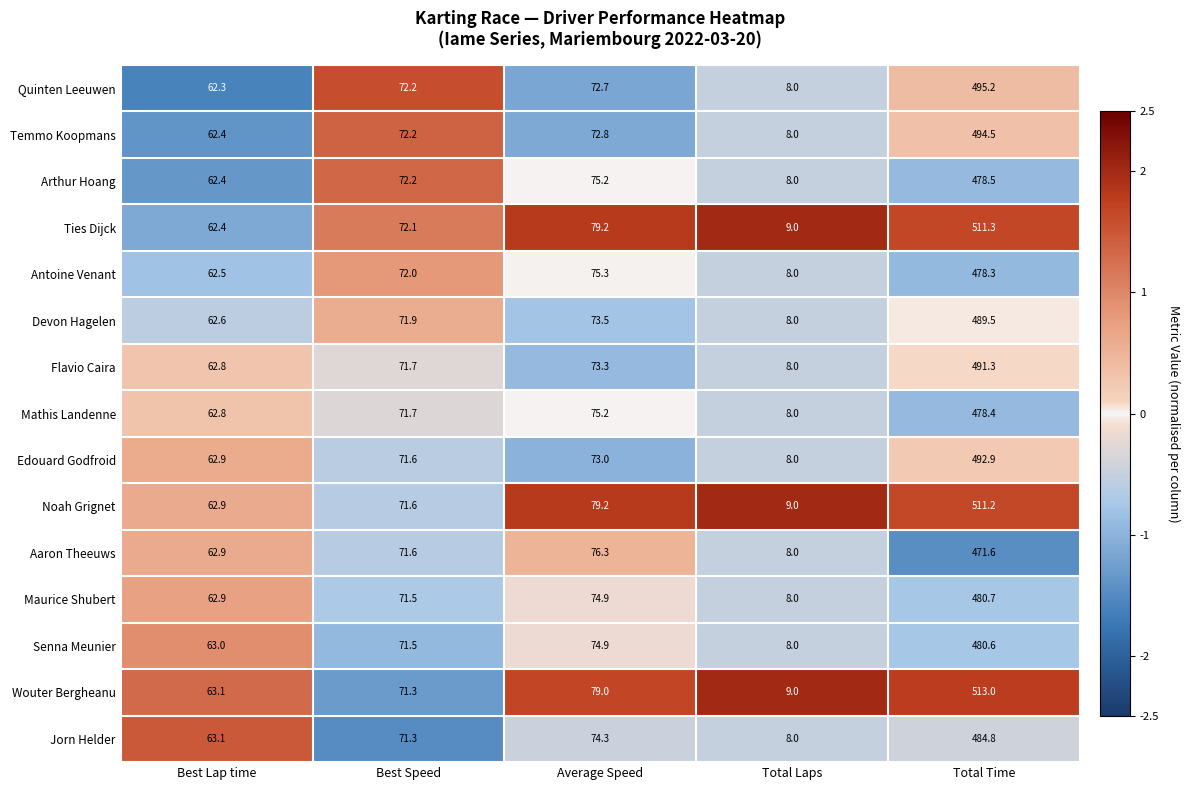

What is the difference between the Noah Grignet values at Total Time and Best Speed?

439.6